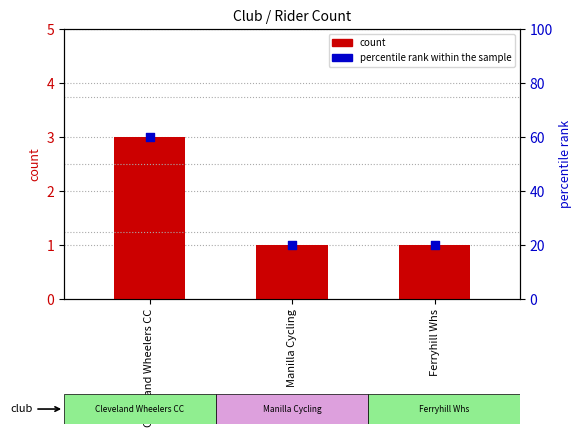

Is the value of percentile rank within the sample at Manilla Cycling greater than the value of count at Cleveland Wheelers CC?

Yes